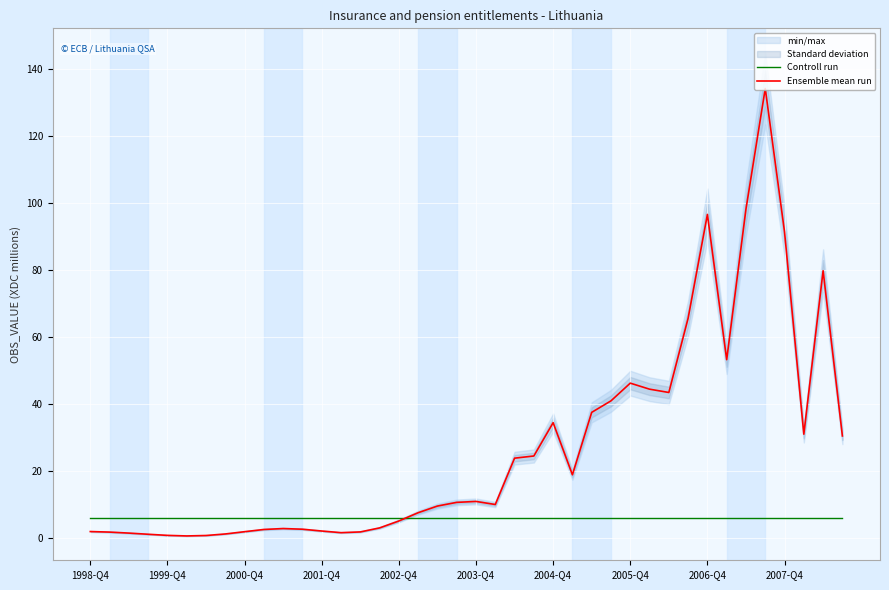

What is the minimum value for Controll run?

6.0